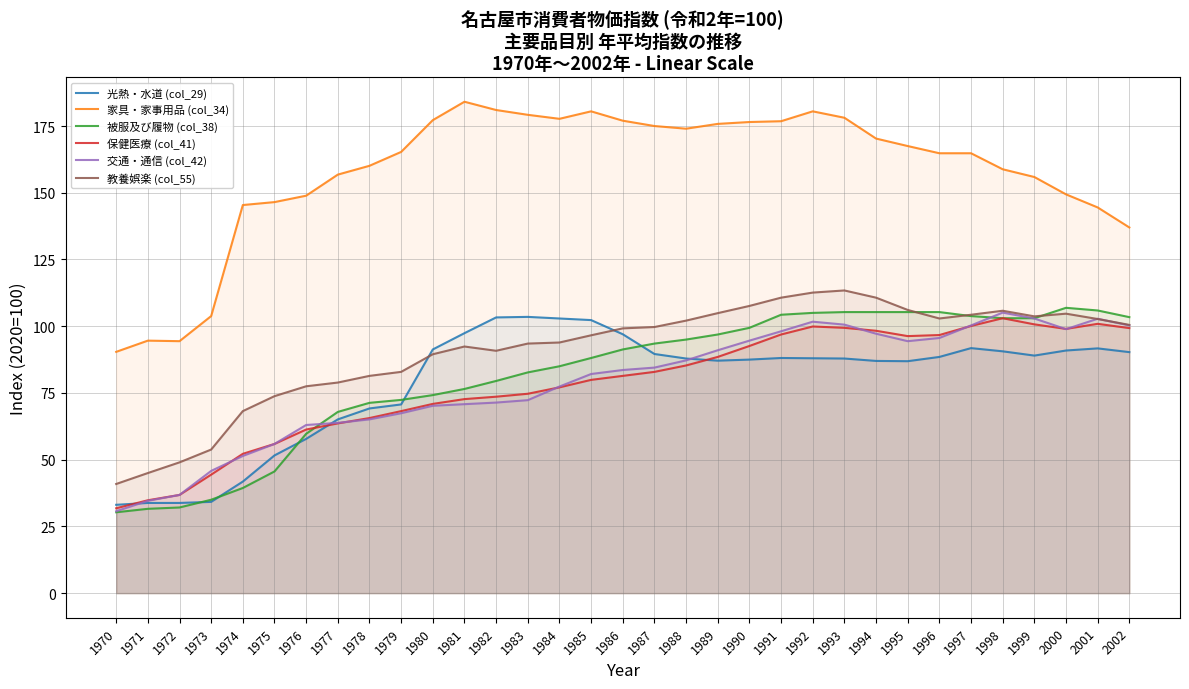

At 1983, list the series in order from largest to smallest.

家具・家事用品 (col_34), 光熱・水道 (col_29), 教養娯楽 (col_55), 被服及び履物 (col_38), 保健医療 (col_41), 交通・通信 (col_42)